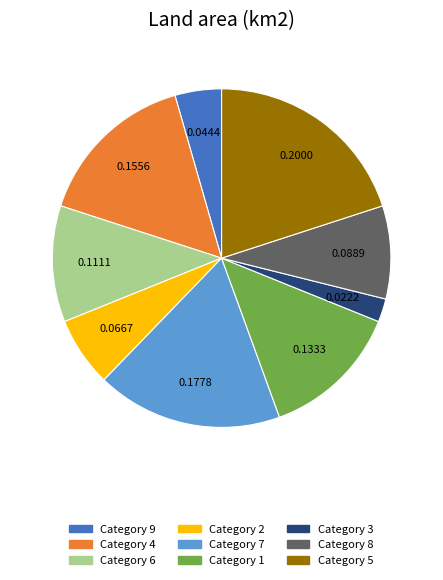

Is there a majority slice in this chart?

No